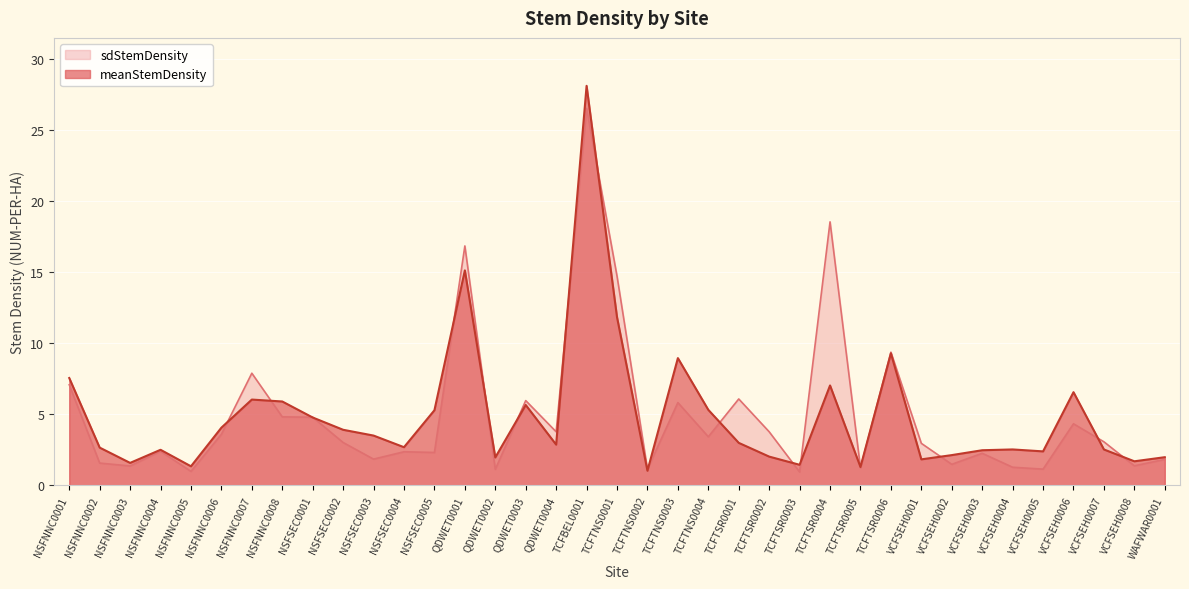

How many interior local peaks does the sdStemDensity series have?

12